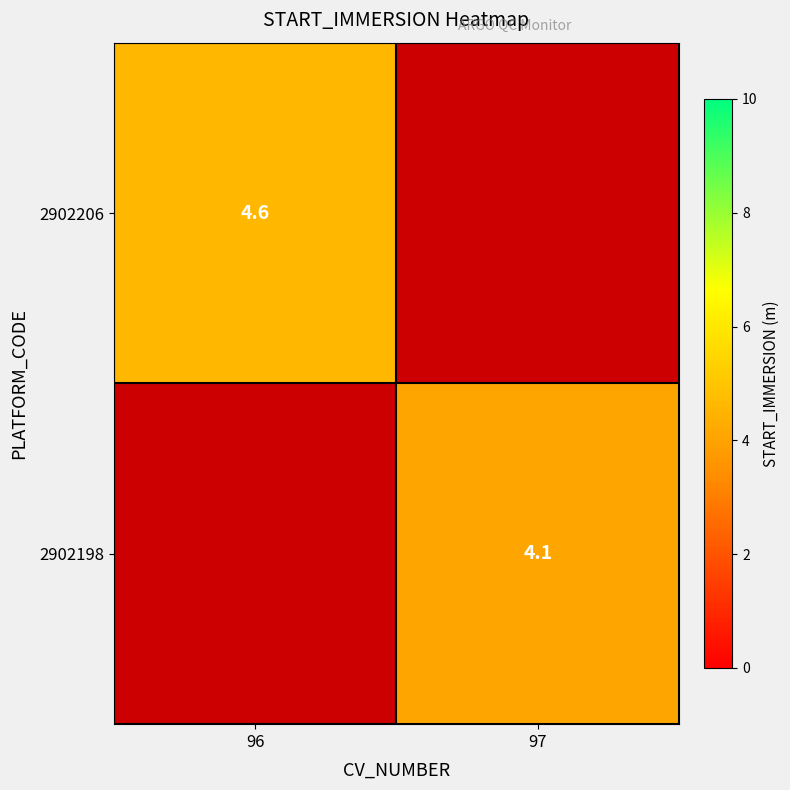

At which category does the chart reach its minimum across all series?

97